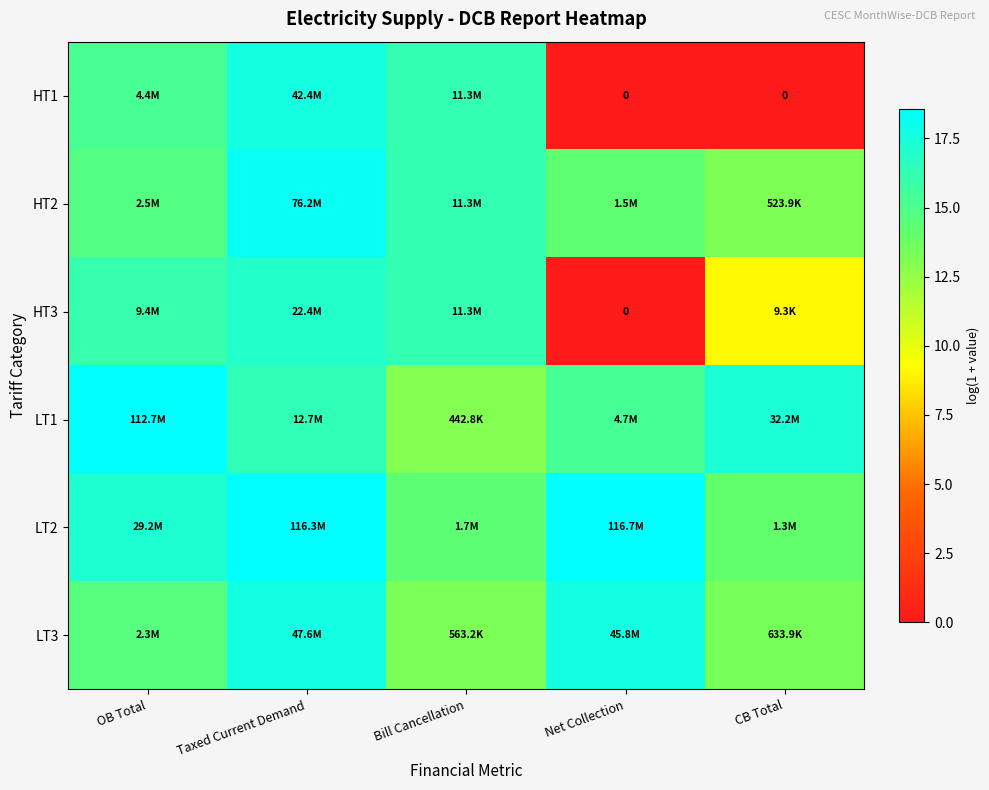

Which category has the lowest value across all series?

Net Collection